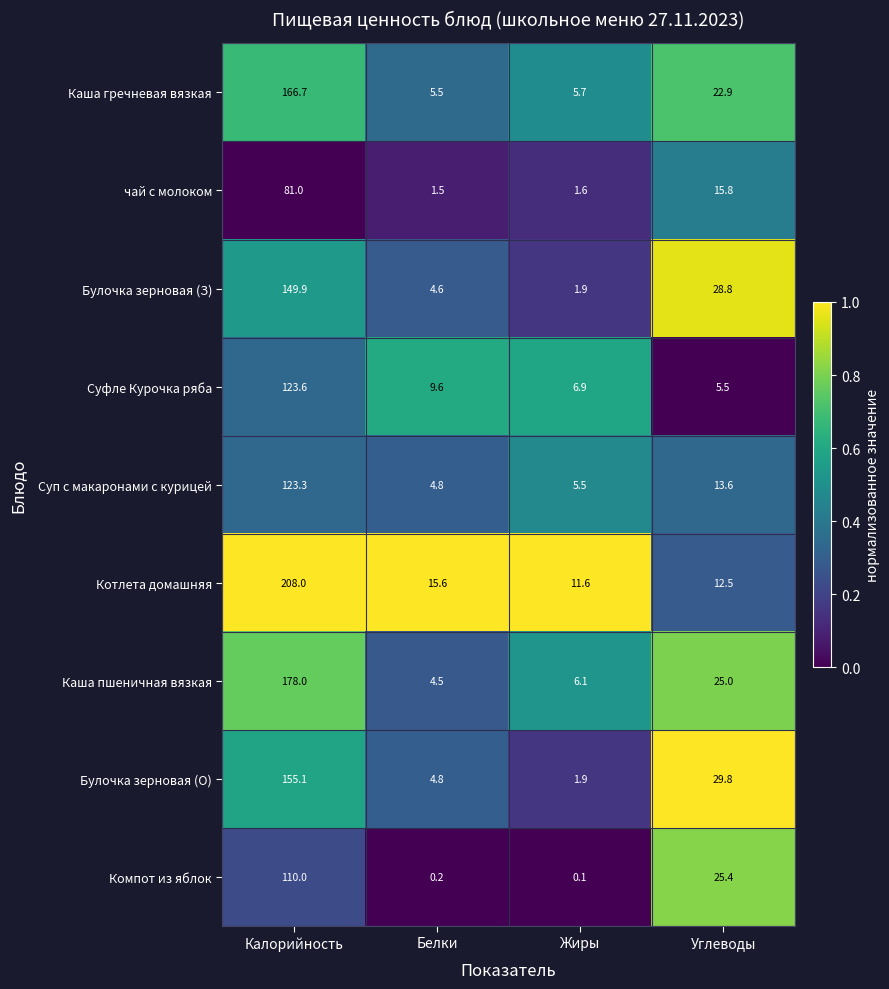

Rank the categories by Суфле Курочка ряба value from highest to lowest.

Калорийность, Белки, Жиры, Углеводы